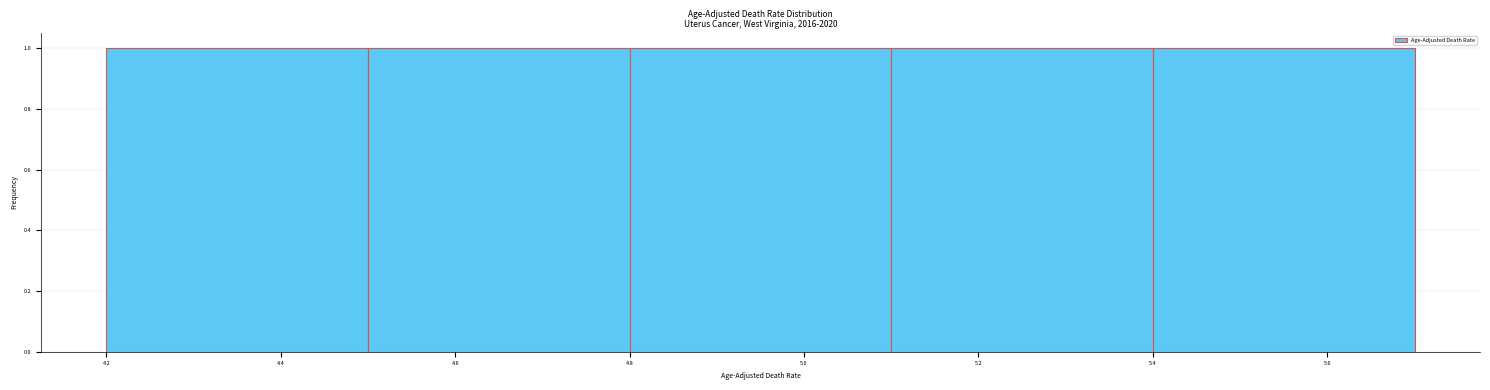

Reading left to right, list every bar in this chart as the range it spans on the x-axis followed by its height. The values are not printed on the chart, so give them approximately, as read against the axis.

4.2 to 4.5: 1
4.5 to 4.8: 1
4.8 to 5.1: 1
5.1 to 5.4: 1
5.4 to 5.7: 1